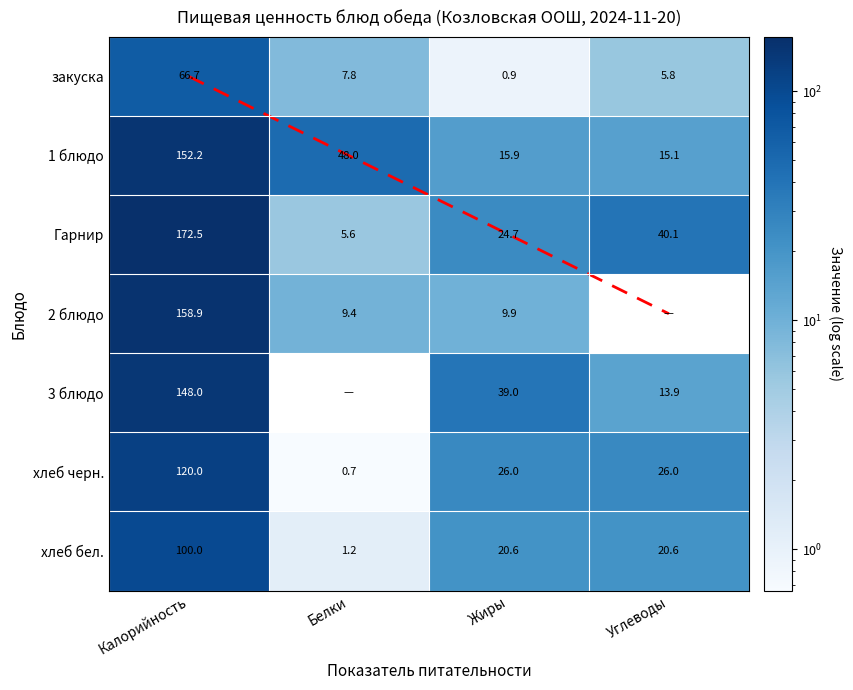

What is the spread (max minus min) of values at Жиры?

38.1